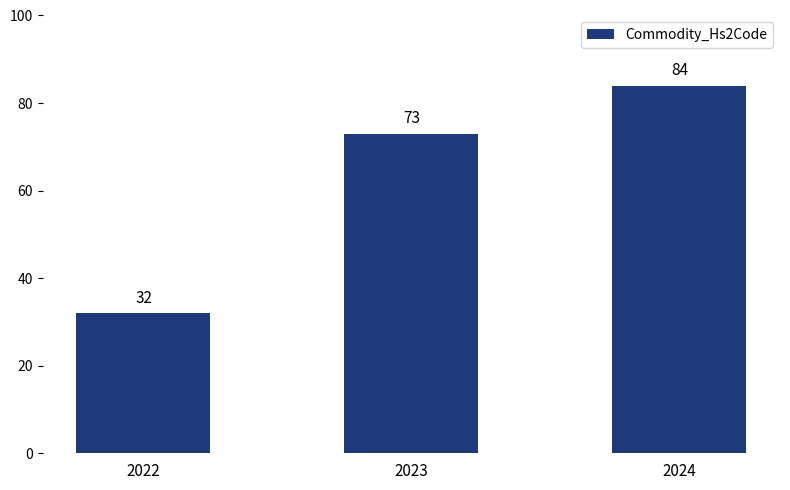

How many series are shown in this chart?

1